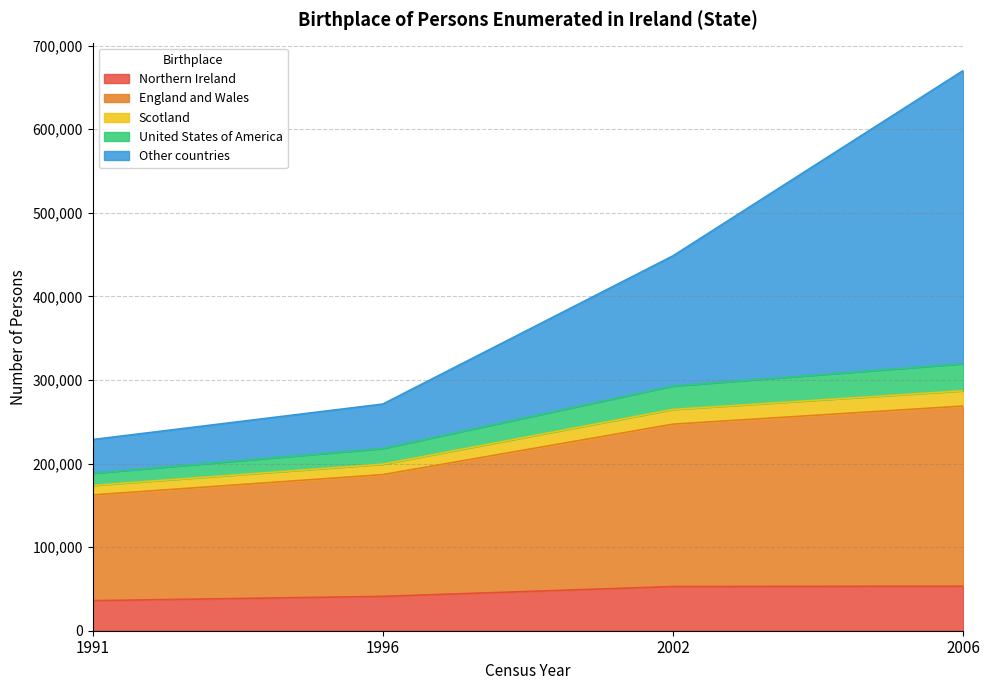

Is the value of England and Wales at 1996 greater than the value of United States of America at 1996?

Yes